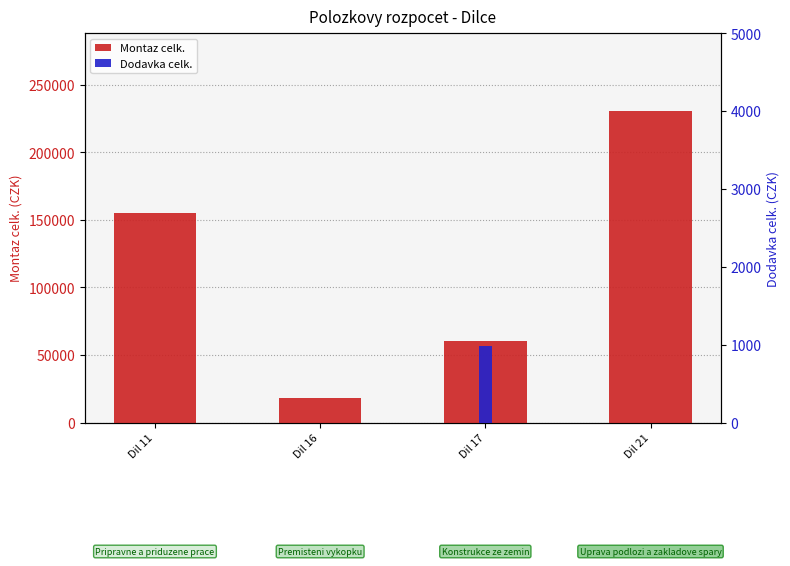

At how many categories does at least one series exceed 132823?

2